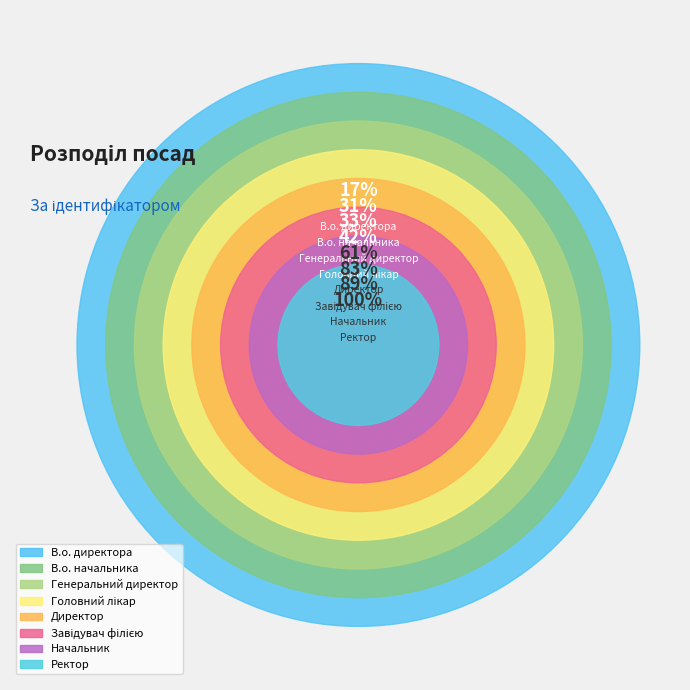

Does Начальник represent more than half of the total?

No